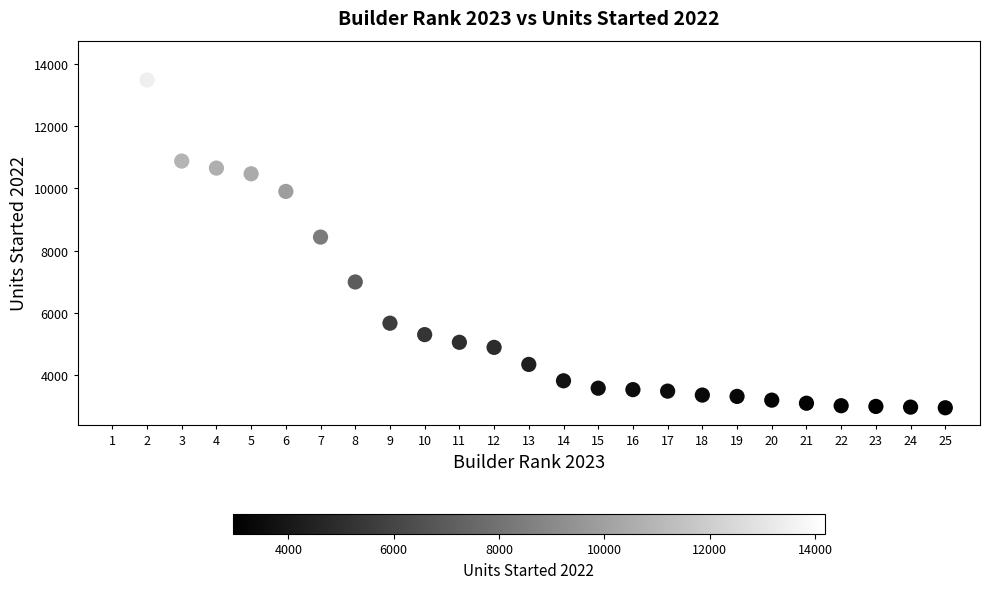

What is the range of X values (max minus min)?

24